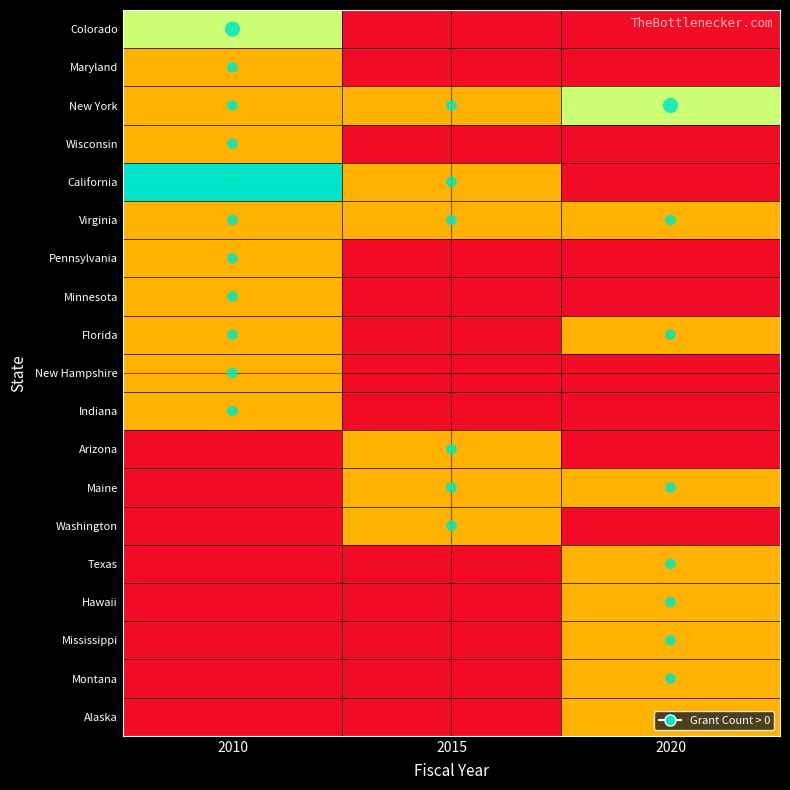

At how many categories does at least one series exceed 0?

3